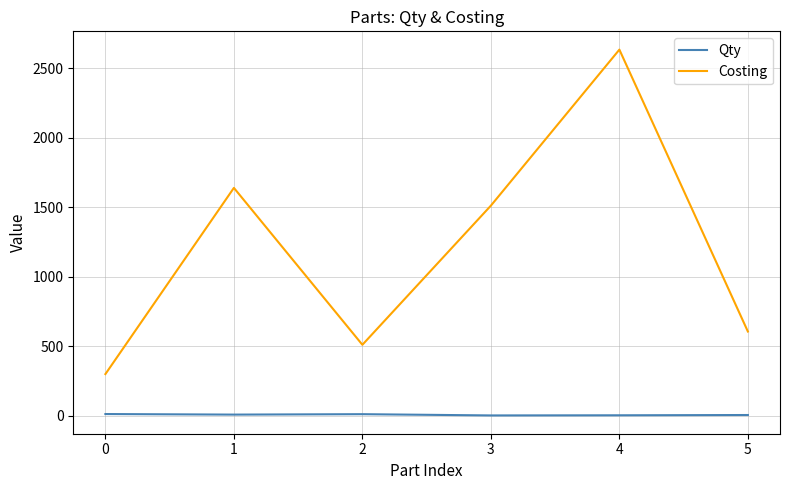

What is the lowest value of the Qty series?

1.0